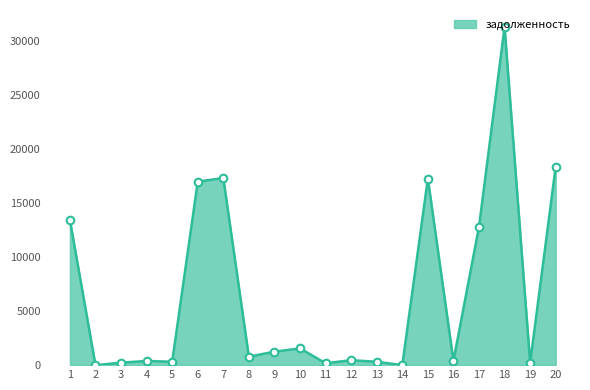

Which has a higher value, 17 or 5?

17